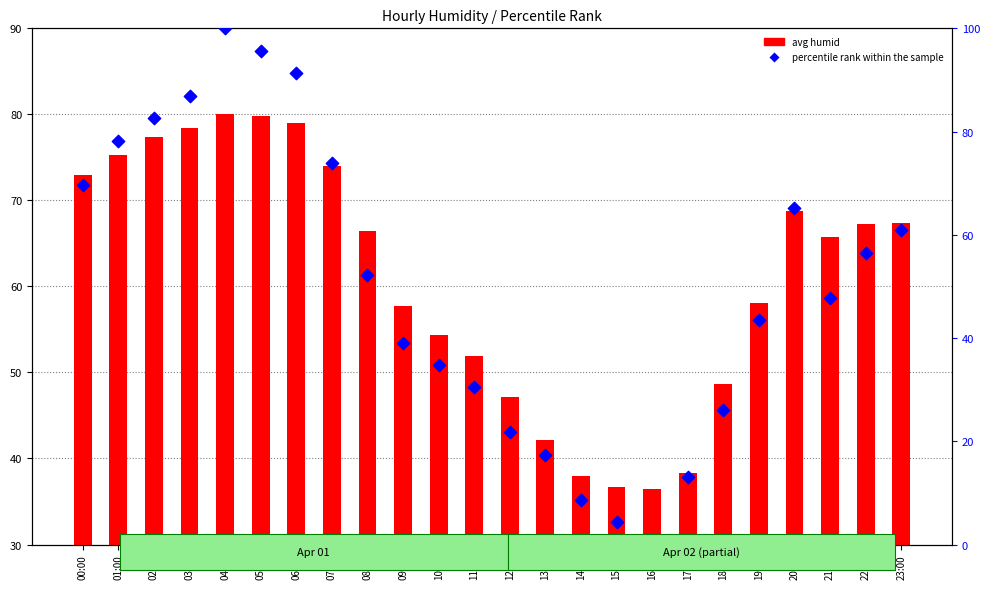

Which series has the largest total across all categories?

avg humid